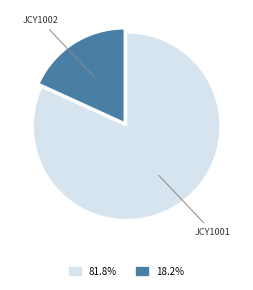

Is there any slice that represents more than half of the pie?

Yes